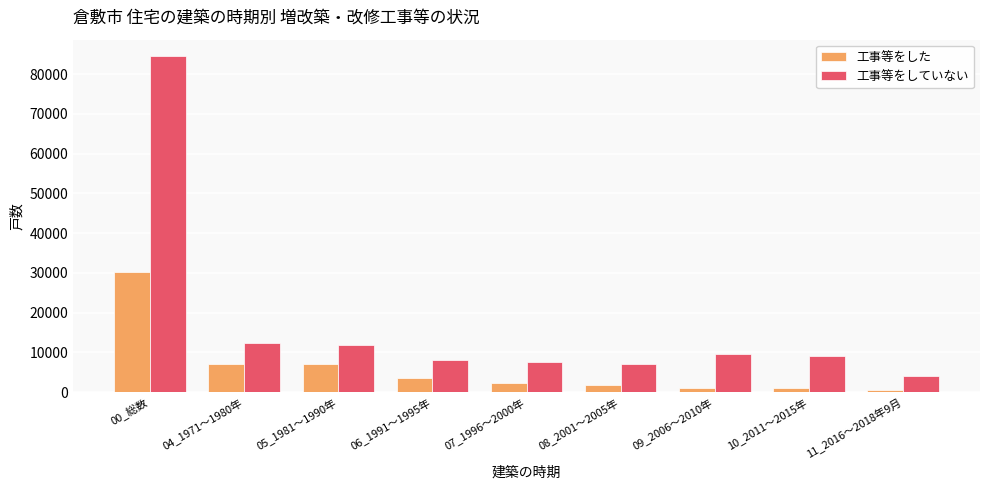

Is it true that 工事等をしていない equals 16646 at 04_1971～1980年?

False